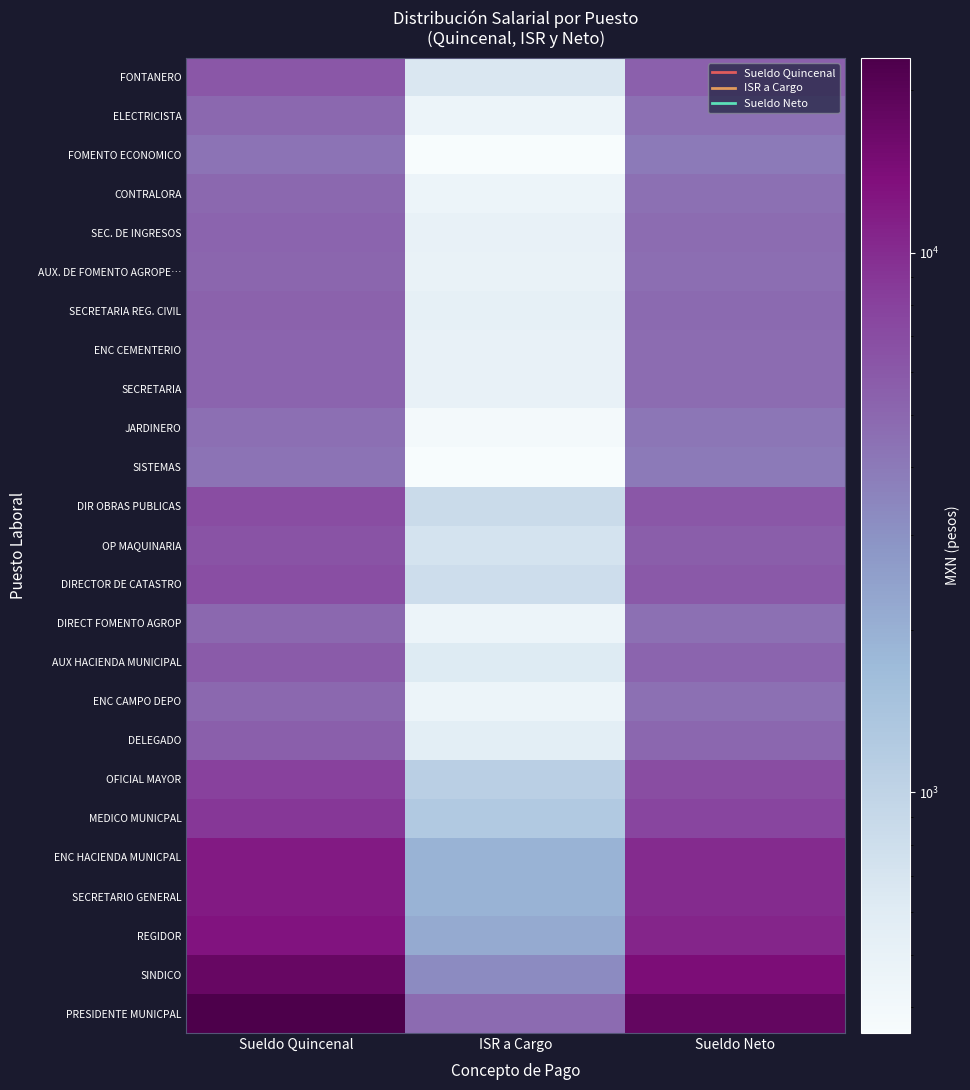

Reading left to right, list all the values displayed in this chart.

PRESIDENTE MUNICPAL: Sueldo Quincenal=22962.0	ISR a Cargo=4771.6	Sueldo Neto=18190.4
SINDICO: Sueldo Quincenal=17544.5	ISR a Cargo=3230.1	Sueldo Neto=14314.4
REGIDOR: Sueldo Quincenal=12910.5	ISR a Cargo=2140.2	Sueldo Neto=10770.3
SECRETARIO GENERAL: Sueldo Quincenal=12038.0	ISR a Cargo=1935.0	Sueldo Neto=10103.0
ENC HACIENDA MUNICPAL: Sueldo Quincenal=12038.0	ISR a Cargo=1935.0	Sueldo Neto=10103.0
MEDICO MUNICPAL: Sueldo Quincenal=8909.0	ISR a Cargo=1264.8	Sueldo Neto=7644.2
OFICIAL MAYOR: Sueldo Quincenal=8090.0	ISR a Cargo=1089.8	Sueldo Neto=7000.2
DELEGADO: Sueldo Quincenal=5563.0	ISR a Cargo=562.5	Sueldo Neto=5000.5
ENC CAMPO DEPO: Sueldo Quincenal=4955.0	ISR a Cargo=453.5	Sueldo Neto=4501.5
AUX HACIENDA MUNICIPAL: Sueldo Quincenal=5841.1	ISR a Cargo=612.3	Sueldo Neto=5228.8
DIRECT FOMENTO AGROP: Sueldo Quincenal=4953.6	ISR a Cargo=453.2	Sueldo Neto=4500.4
DIRECTOR DE CATASTRO: Sueldo Quincenal=6819.0	ISR a Cargo=818.4	Sueldo Neto=6000.6
OP MAQUINARIA: Sueldo Quincenal=6365.0	ISR a Cargo=721.4	Sueldo Neto=5643.6
DIR OBRAS PUBLICAS: Sueldo Quincenal=7009.0	ISR a Cargo=858.9	Sueldo Neto=6150.1
SISTEMAS: Sueldo Quincenal=4353.0	ISR a Cargo=357.1	Sueldo Neto=3995.9
JARDINERO: Sueldo Quincenal=4558.0	ISR a Cargo=389.9	Sueldo Neto=4168.1
SECRETARIA: Sueldo Quincenal=5228.0	ISR a Cargo=502.4	Sueldo Neto=4725.6
ENC CEMENTERIO: Sueldo Quincenal=5197.0	ISR a Cargo=496.9	Sueldo Neto=4700.1
SECRETARIA REG. CIVIL: Sueldo Quincenal=5356.0	ISR a Cargo=525.4	Sueldo Neto=4830.6
AUX. DE FOMENTO AGROPE…: Sueldo Quincenal=5147.0	ISR a Cargo=487.9	Sueldo Neto=4659.1
SEC. DE INGRESOS: Sueldo Quincenal=5228.0	ISR a Cargo=502.4	Sueldo Neto=4725.6
CONTRALORA: Sueldo Quincenal=4954.0	ISR a Cargo=453.3	Sueldo Neto=4500.7
FOMENTO ECONOMICO: Sueldo Quincenal=4359.0	ISR a Cargo=358.0	Sueldo Neto=4001.0
ELECTRICISTA: Sueldo Quincenal=4965.0	ISR a Cargo=455.3	Sueldo Neto=4509.7
FONTANERO: Sueldo Quincenal=6066.0	ISR a Cargo=657.5	Sueldo Neto=5408.5